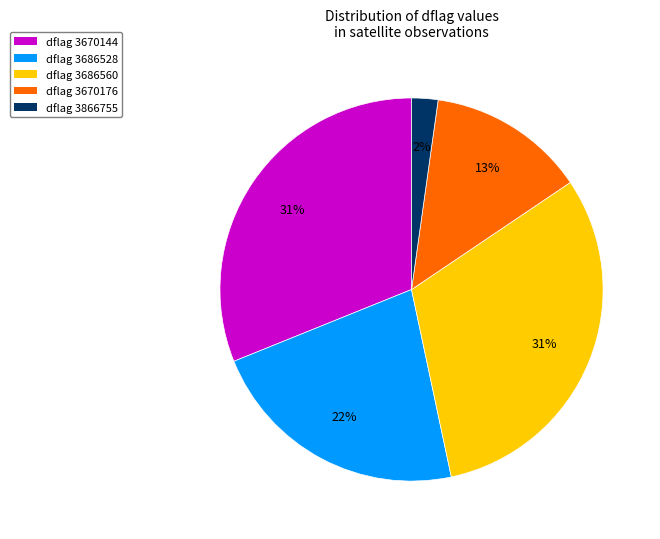

Count the number of slices in the pie.

5